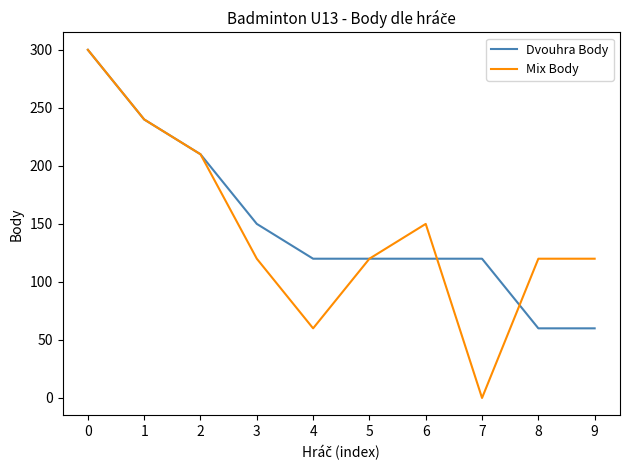

After their last crossing, which series has the higher values: Dvouhra Body or Mix Body?

Mix Body